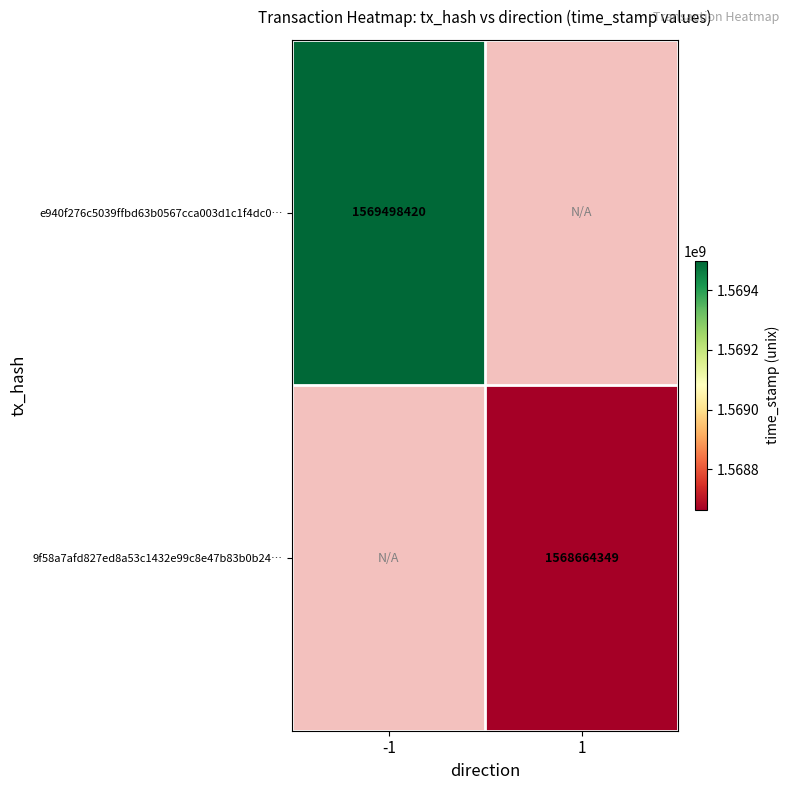

The value of 9f58a7afd827ed8a53c1432e99c8e47b83b0b24… at 1 is 1568664349. True or false?

True